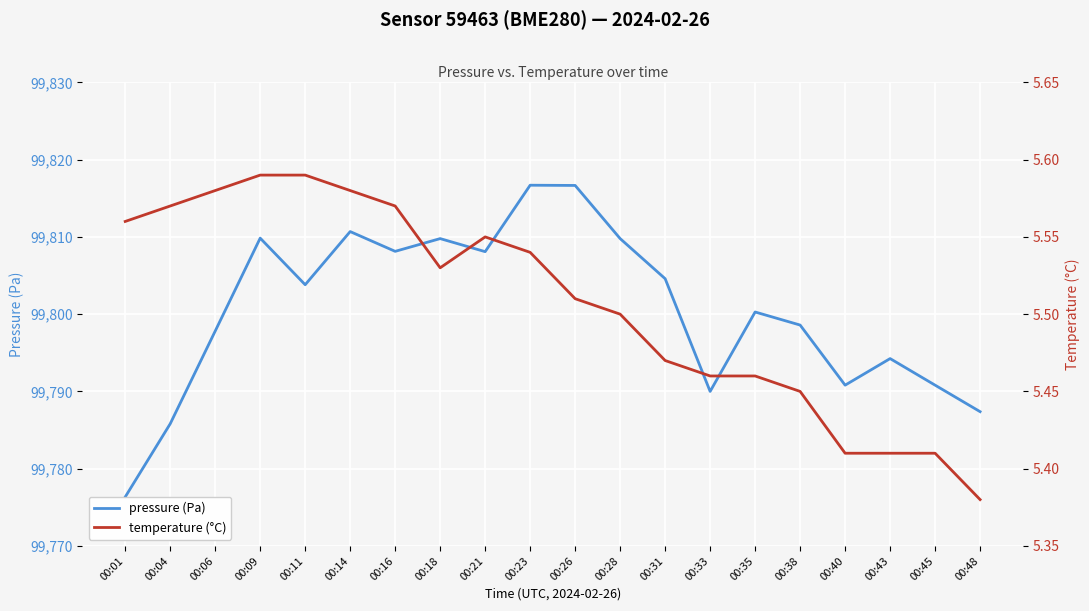

At which category is the sum across all series the highest?

00:23